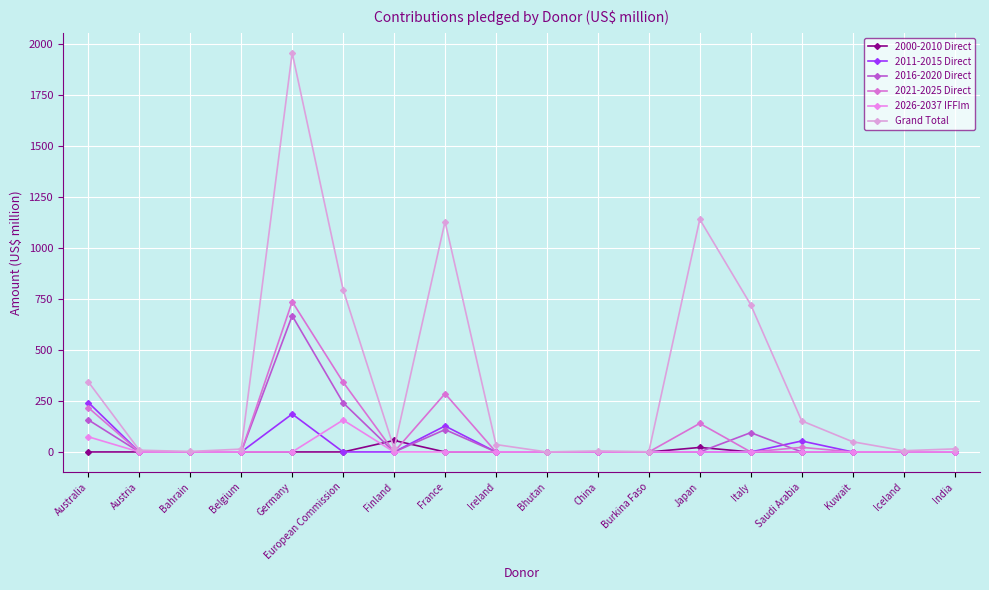

In 2016-2020 Direct, how many points are higher than both neighbors (excluding endpoints)?

3